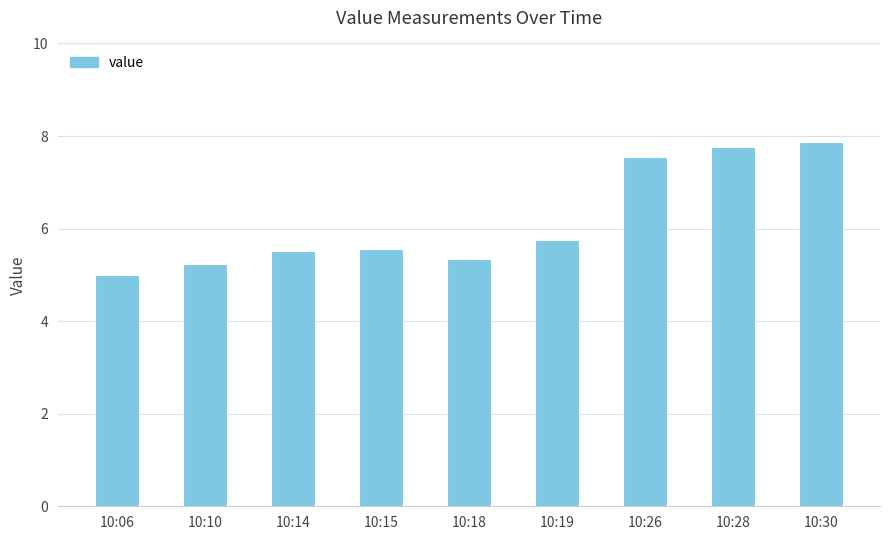

Is it true that the value at 10:06 is 3.4?

False